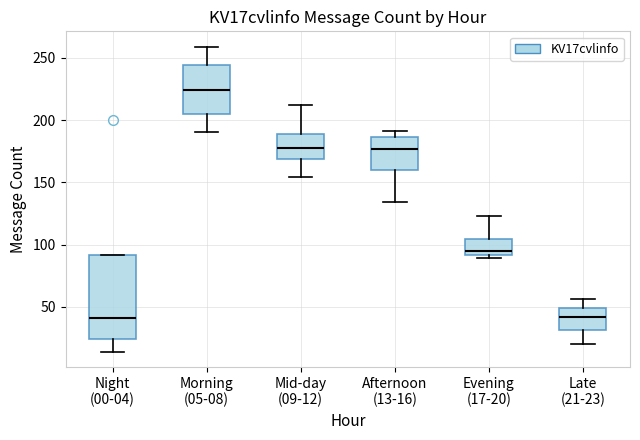

Comparing the boxes themselves (not the whiskers), which one is the tallest?

Night (00-04)